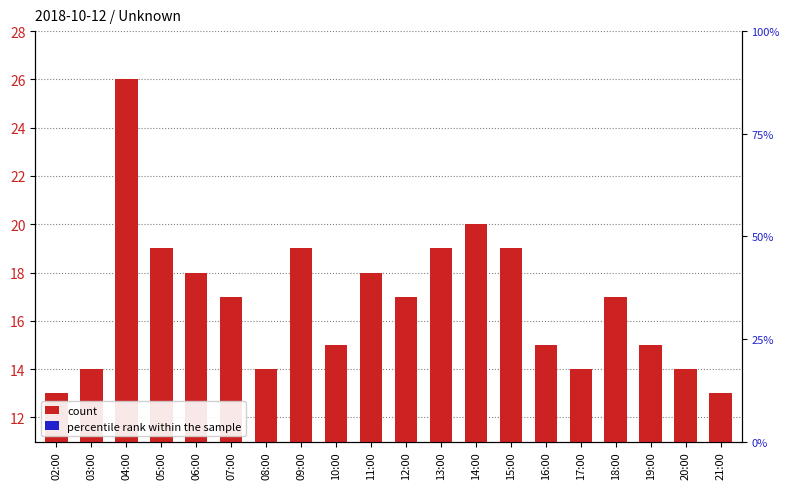

List the labels in order of count value, smallest first.

02:00, 21:00, 03:00, 08:00, 17:00, 20:00, 10:00, 16:00, 19:00, 07:00, 12:00, 18:00, 06:00, 11:00, 05:00, 09:00, 13:00, 15:00, 14:00, 04:00